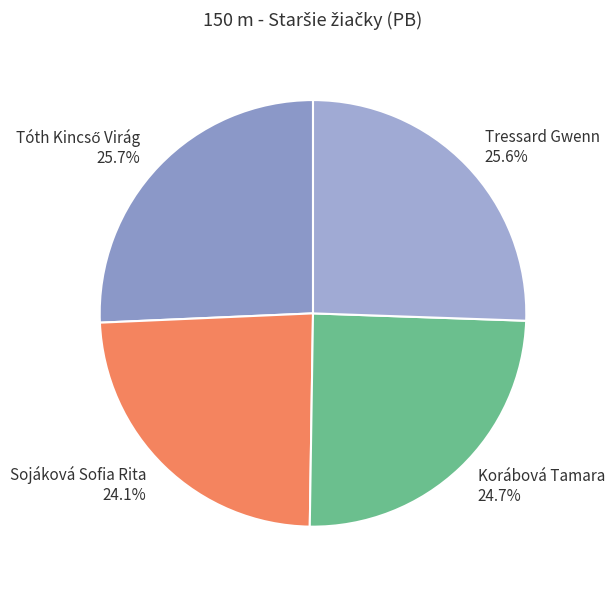

Approximately how many times larger is the value at Tressard Gwenn compared to Sojáková Sofia Rita?

1.1